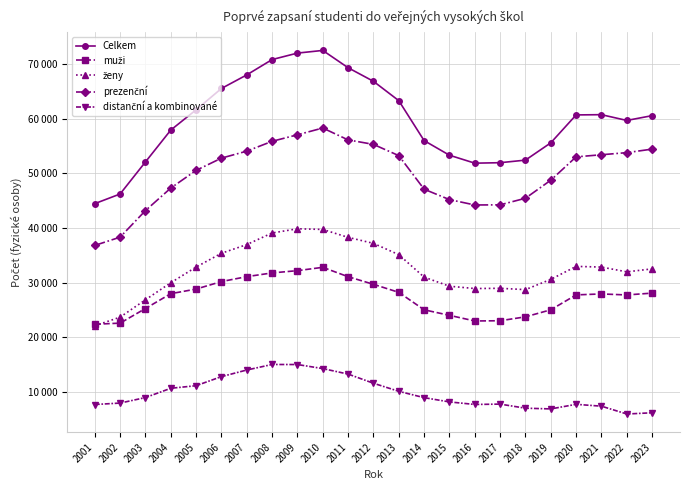

Does the chart have visible grid lines?

Yes